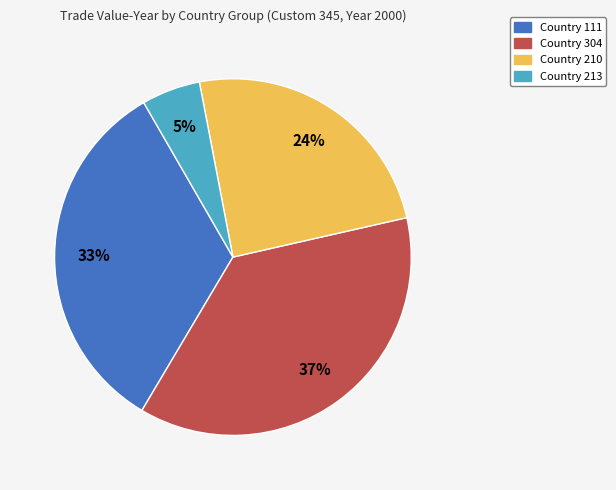

The Country 213 slice represents 5% of the pie. True or false?

True